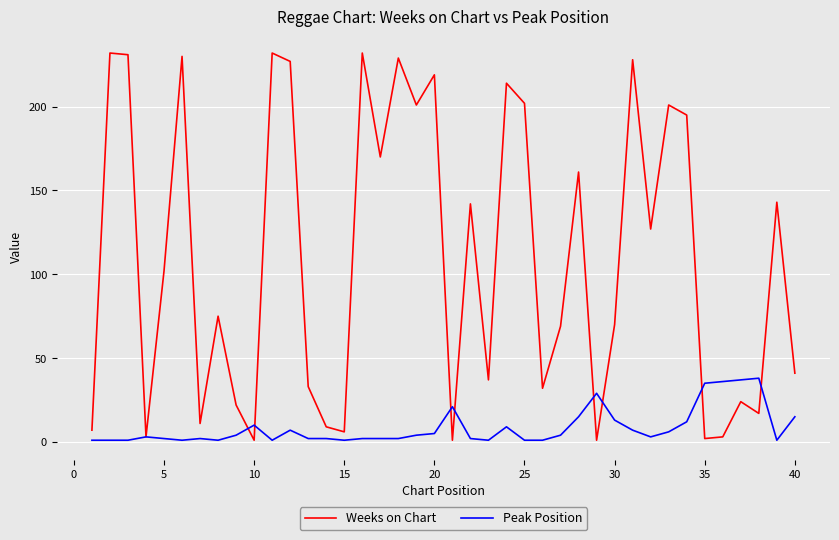

Which series has the widest spread of values?

Weeks on Chart